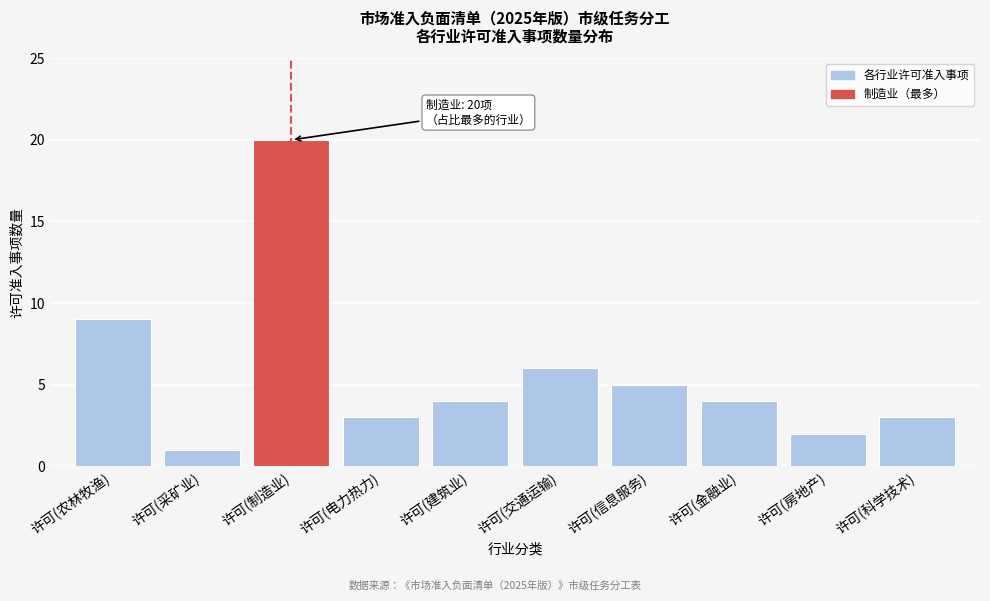

Reading left to right, list all the values displayed in this chart.

9	1	20	3	4	6	5	4	2	3